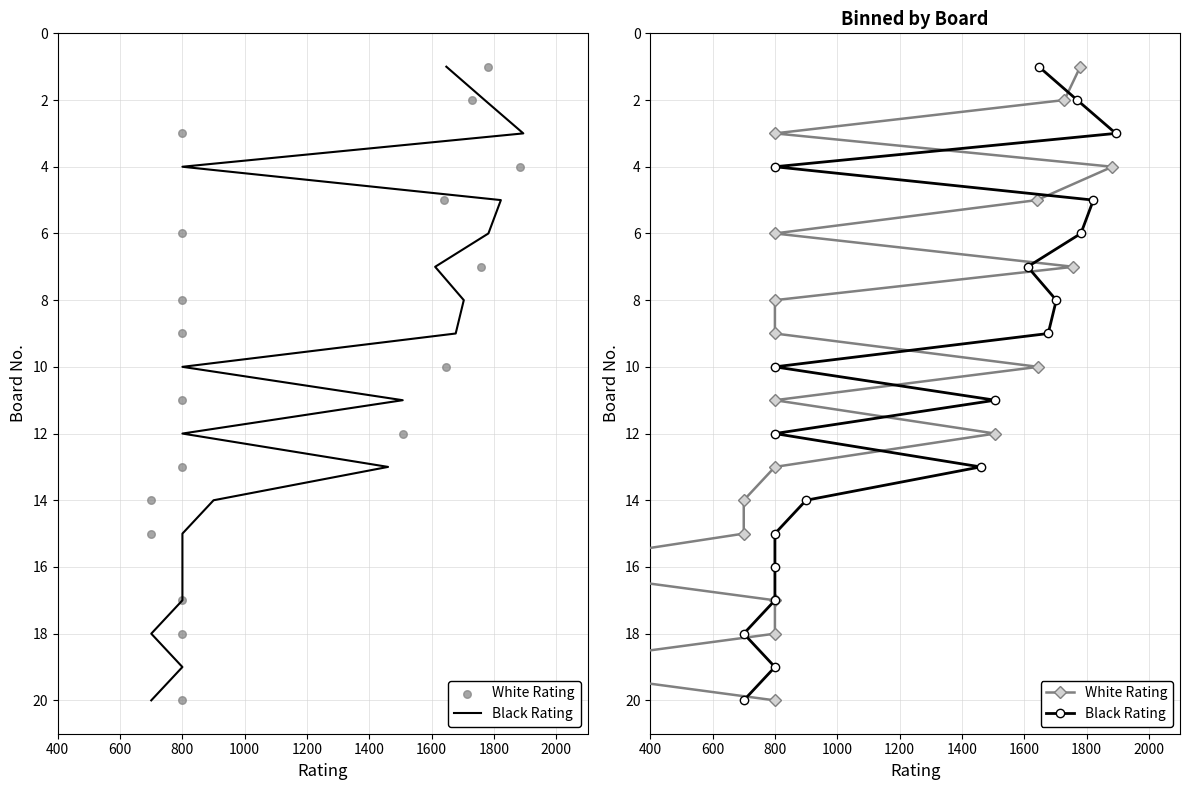

Which series contains the highest Y value?

Black Rating